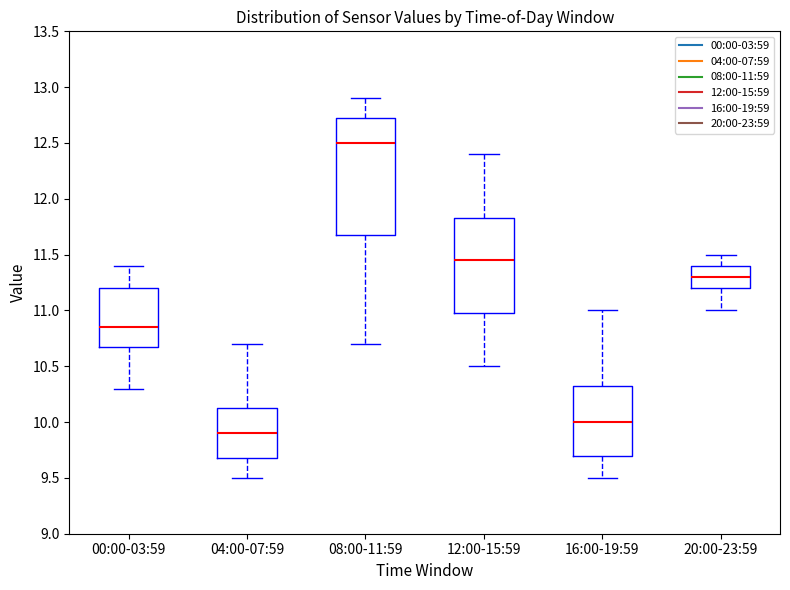

Comparing the boxes themselves (not the whiskers), which one is the tallest?

08:00-11:59